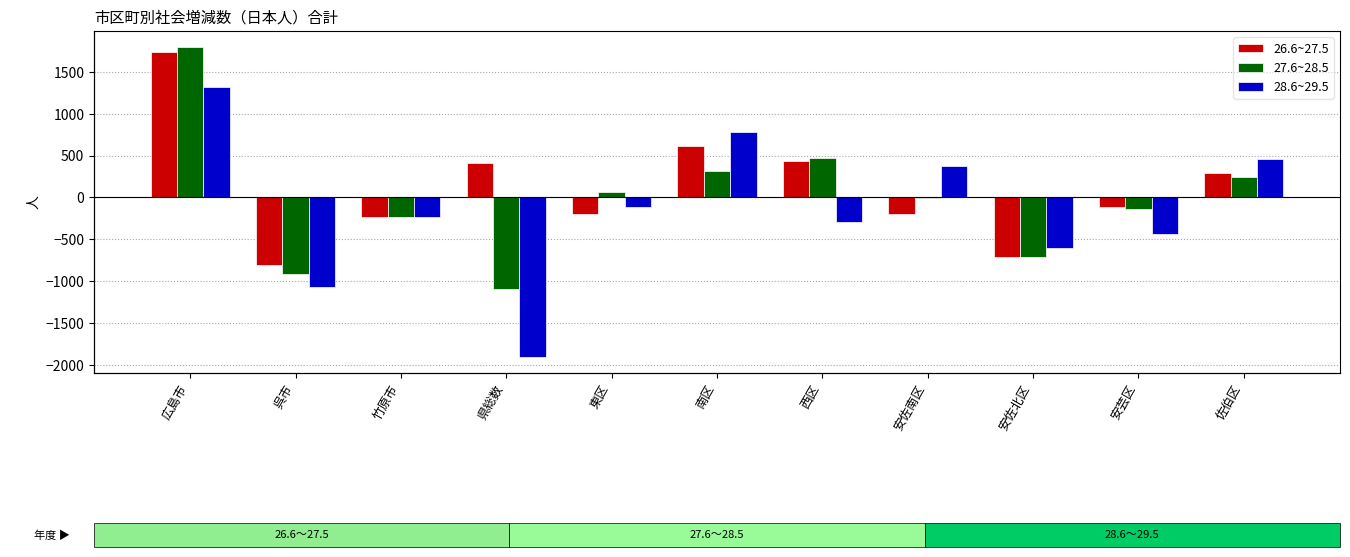

The value of 26.6~27.5 at 安佐北区 is -707. True or false?

True